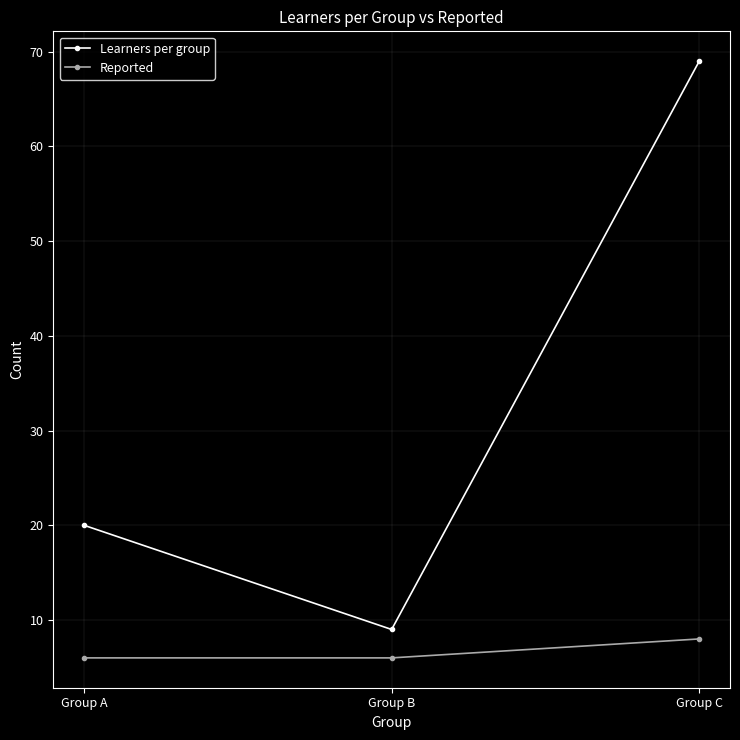

The value of Reported at Group A is 6. True or false?

True